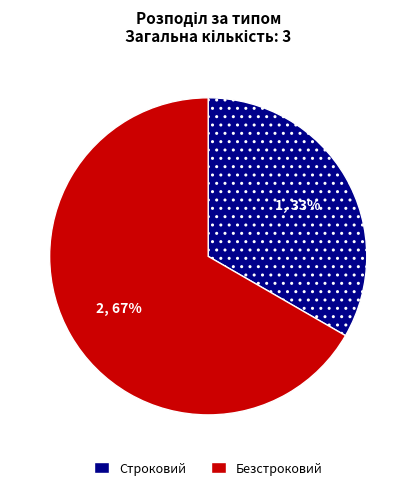

To the nearest percent, what percentage of the pie is Безстроковий?

67%